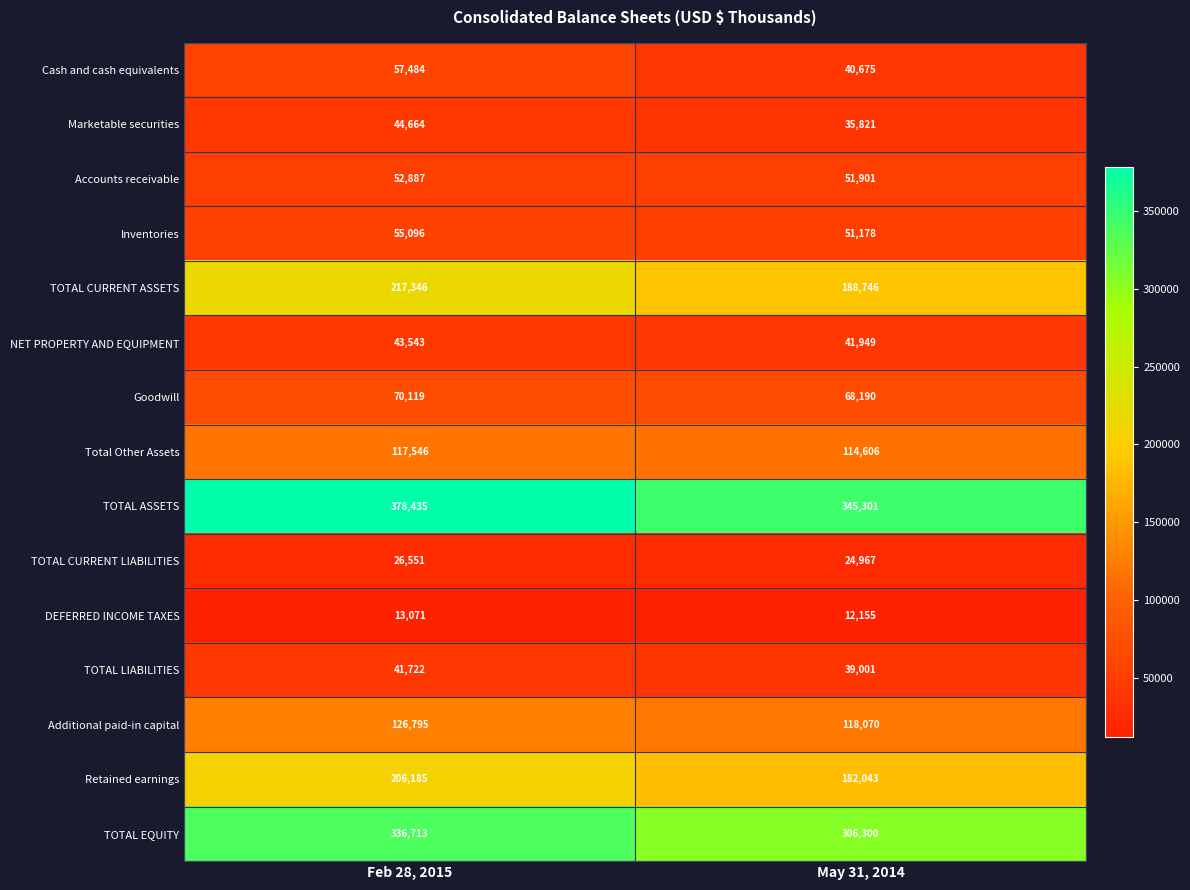

Which label corresponds to the smallest value in the chart?

May 31, 2014